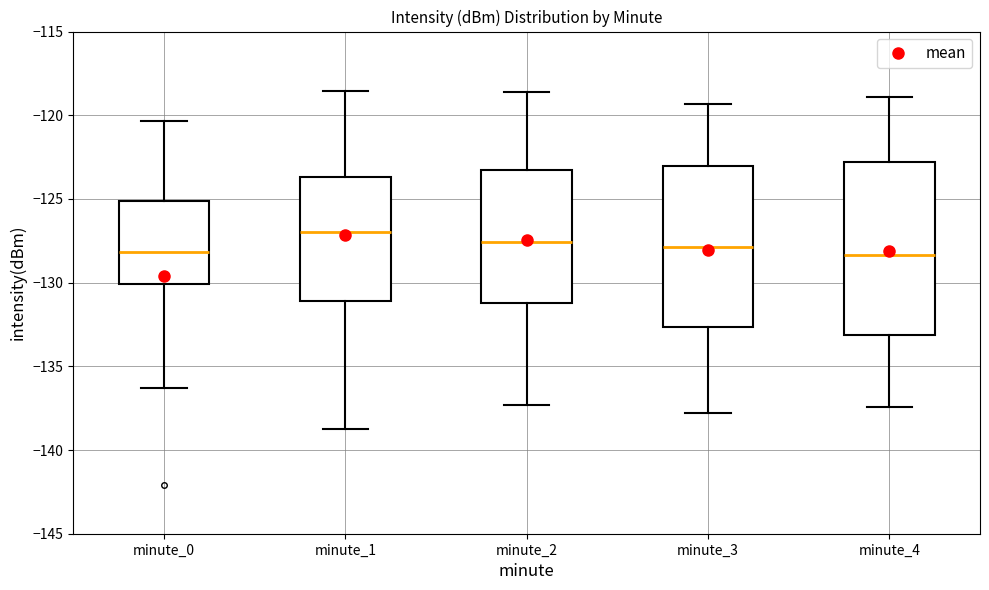

Reading left to right, transcribe this box plot: for each box, give where its median line is, the range the box spans, and where its two whiskers end, as read against the y-axis. The values are not printed on the chart, so give them approximately, as read against the axis.

minute_0: median -128.0, box -130.0 to -125.0, whiskers -136.5 to -120.5
minute_1: median -127.0, box -131.0 to -123.5, whiskers -138.5 to -118.5
minute_2: median -127.5, box -131.0 to -123.5, whiskers -137.5 to -118.5
minute_3: median -128.0, box -132.5 to -123.0, whiskers -138.0 to -119.5
minute_4: median -128.5, box -133.0 to -123.0, whiskers -137.5 to -119.0